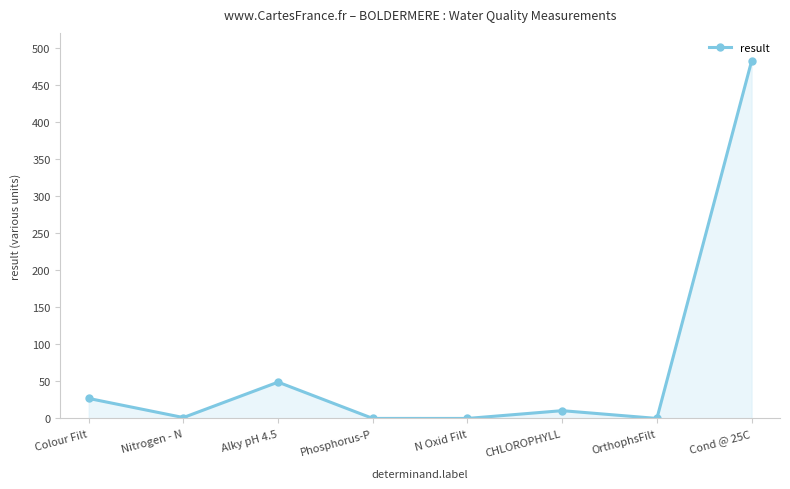

What is the label of the 3rd point from the left?

Alky pH 4.5